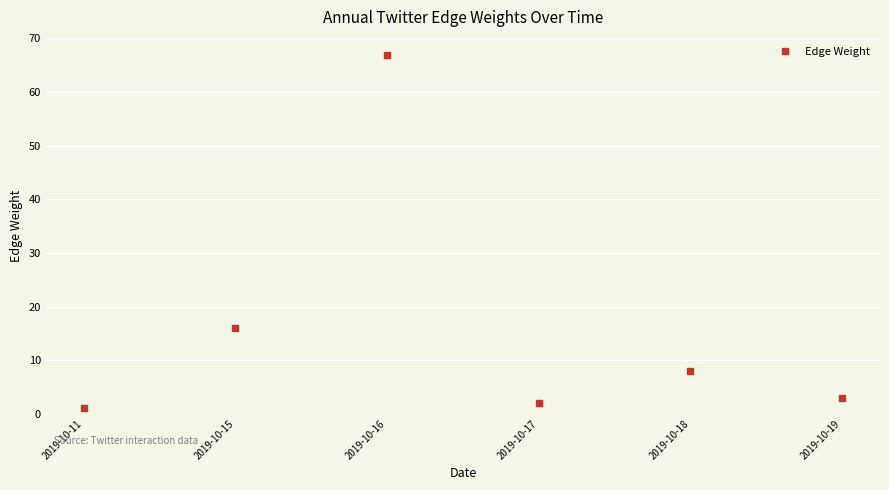

What is the minimum value shown in the chart?

1